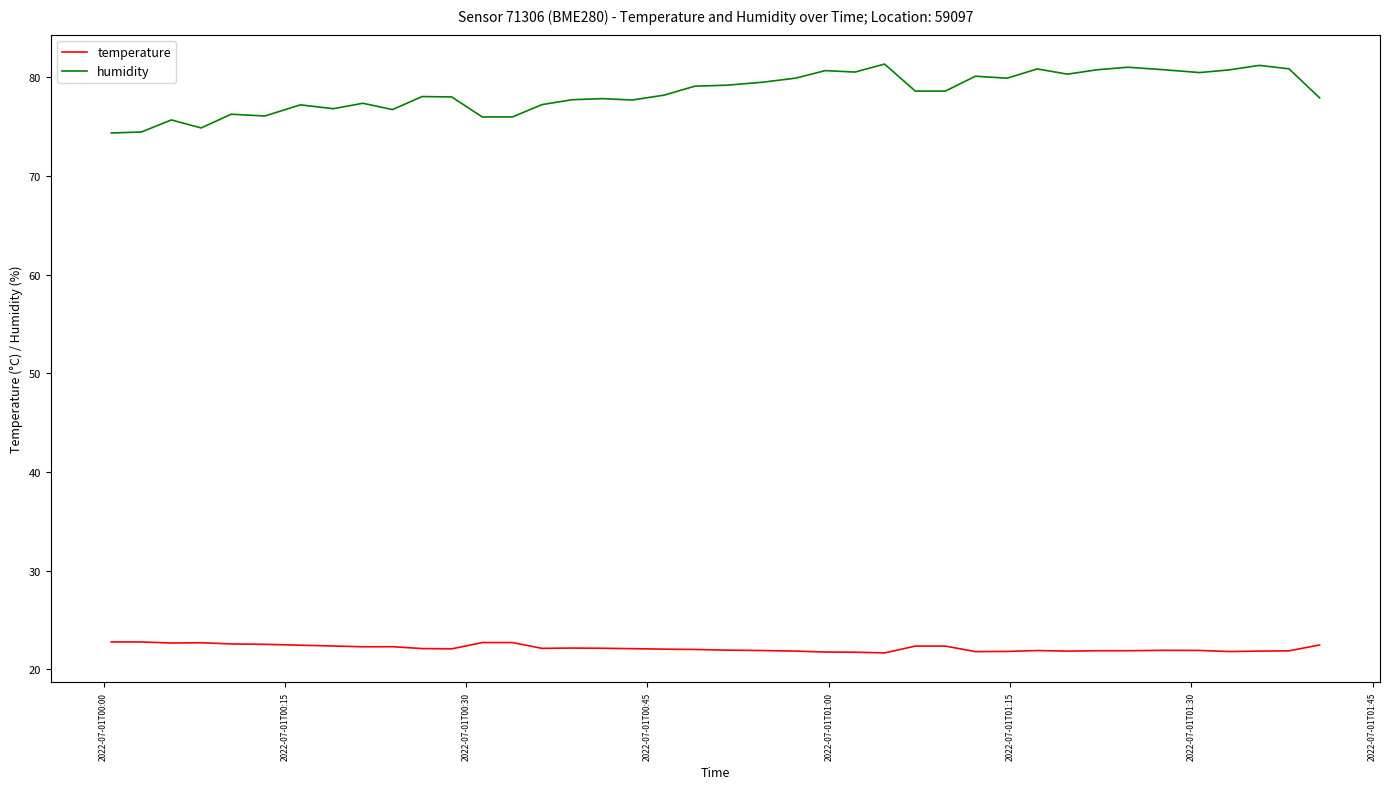

True or false: humidity has more than 0 interior local peaks.

True